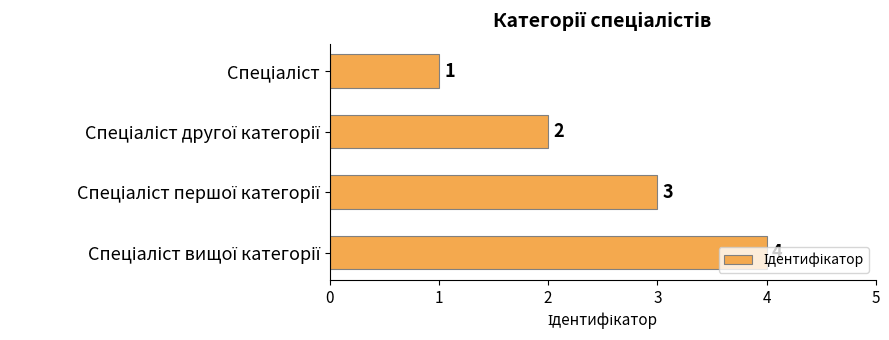

Count the values in the range 2 to 4.

3